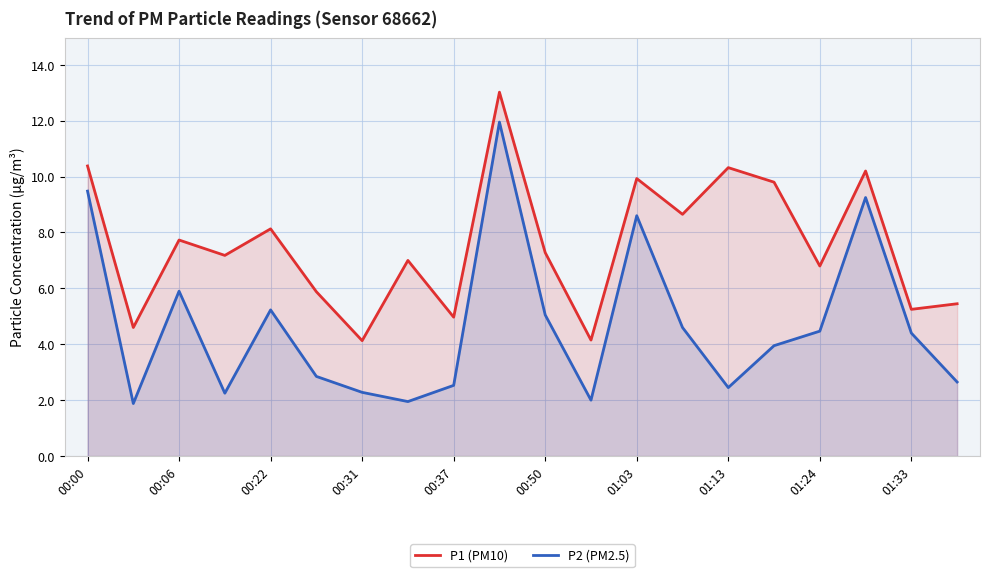

What is the difference between the maximum and minimum values in the P1 (PM10) series?

8.9